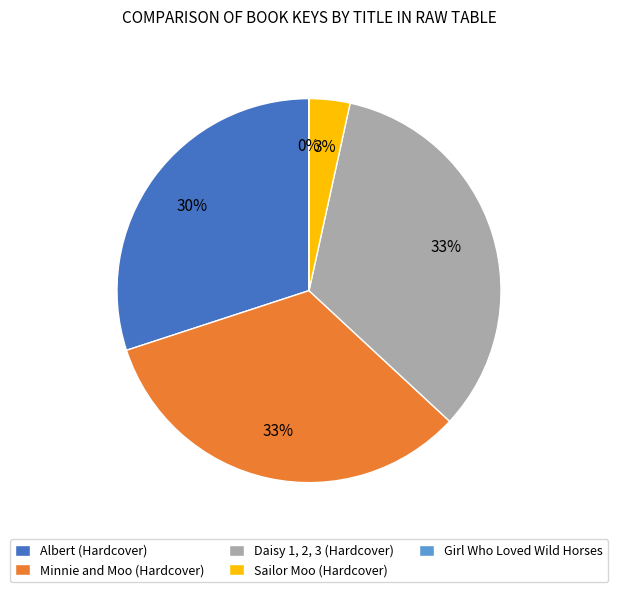

True or false: Daisy 1, 2, 3 (Hardcover) accounts for 33% of the total.

True